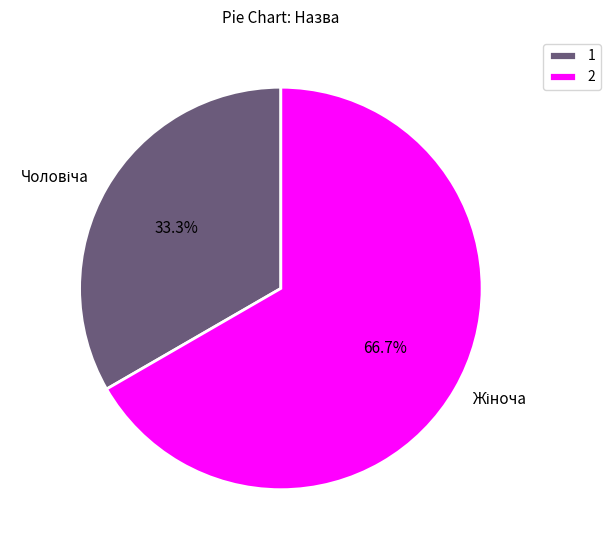

Does any single category account for the majority?

Yes